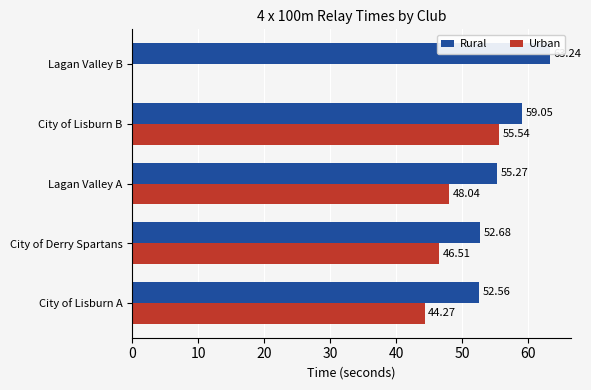

At which label is Urban closest to 27?

City of Lisburn A